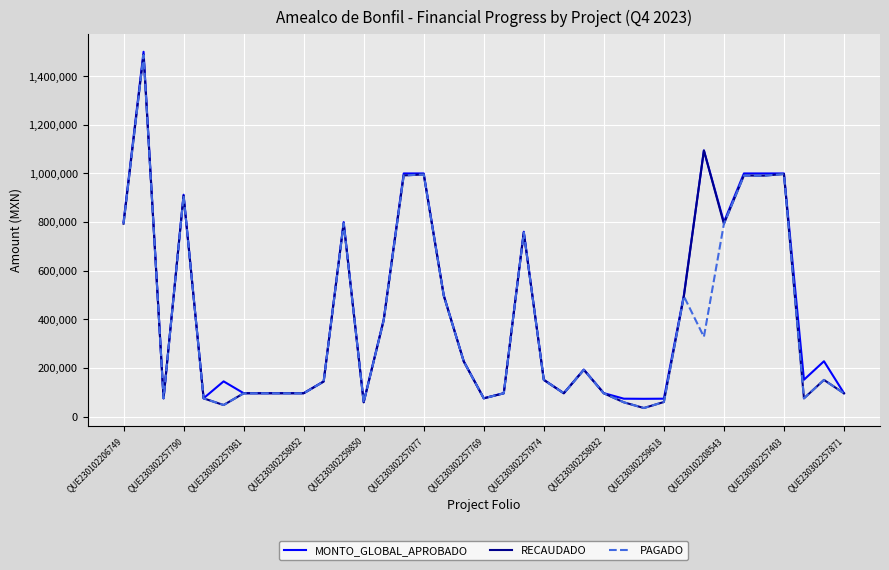

What is the highest value of the PAGADO series?

1486802.3